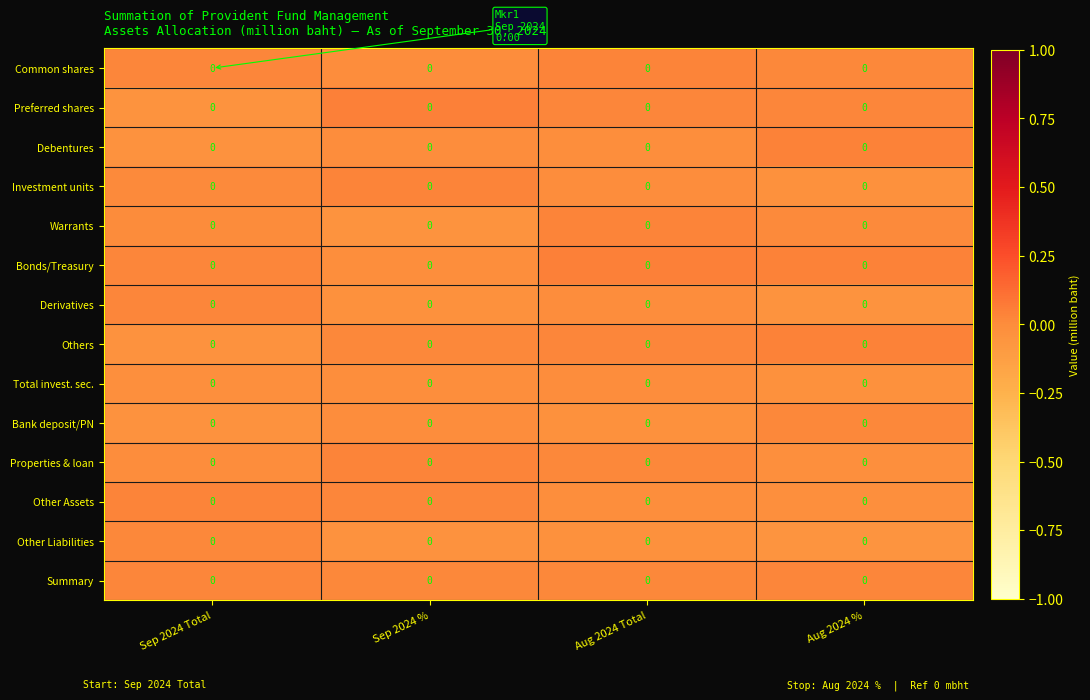

How many data points does each series have?

4